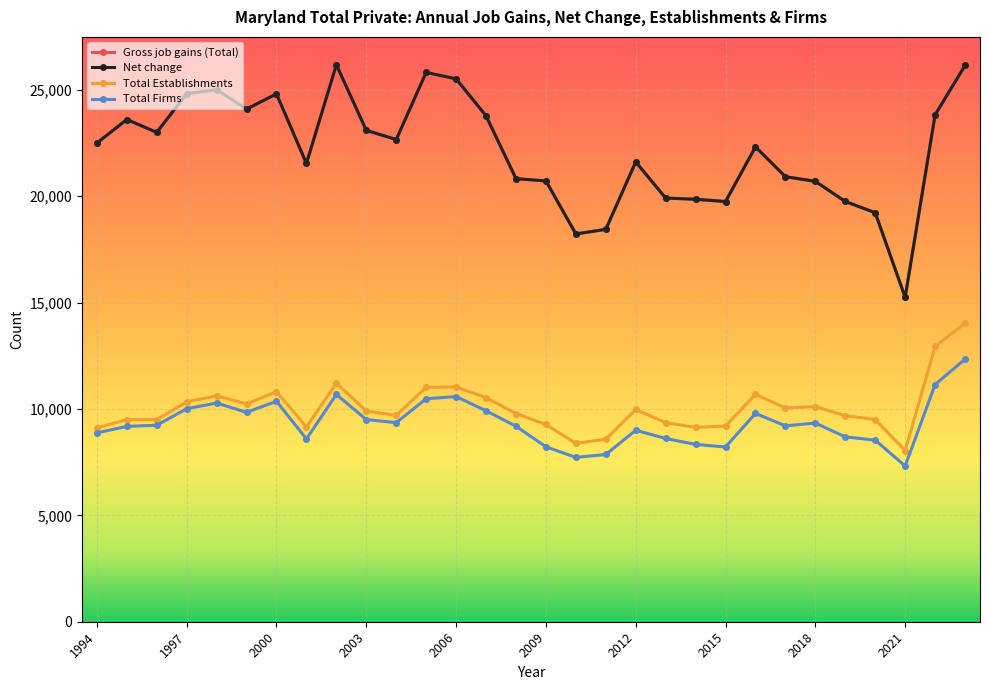

What is the greatest value displayed?

26179